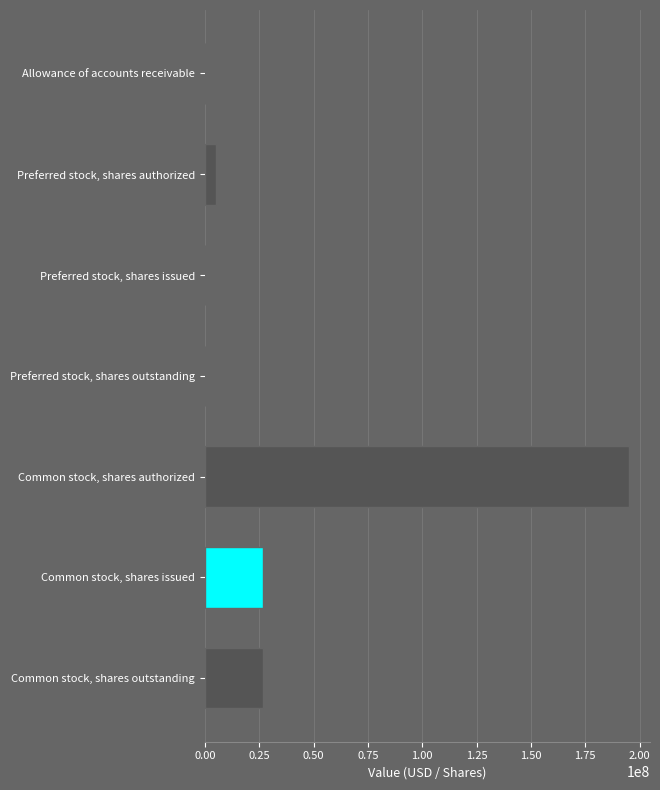

How many series are shown in this chart?

1